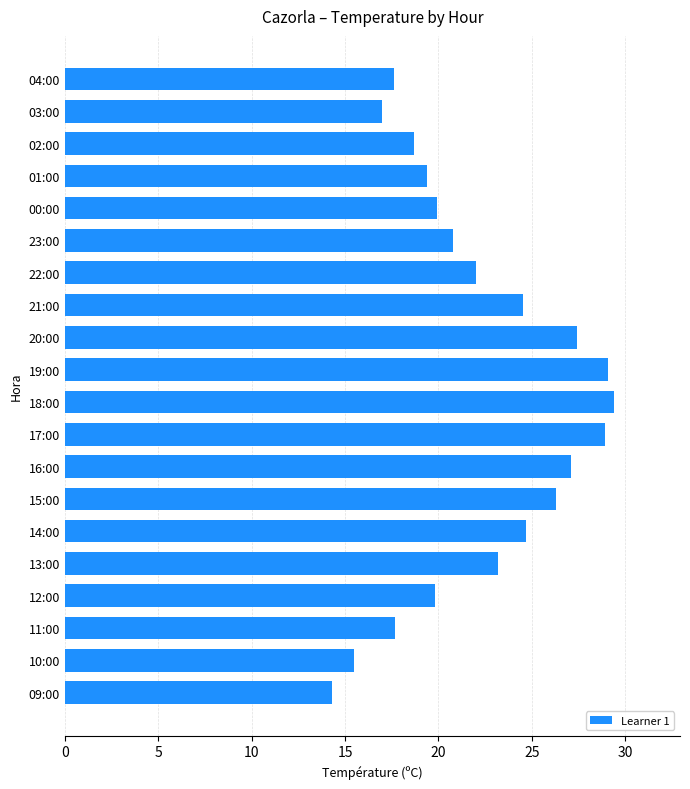

At which label is the value closest to 21?

23:00